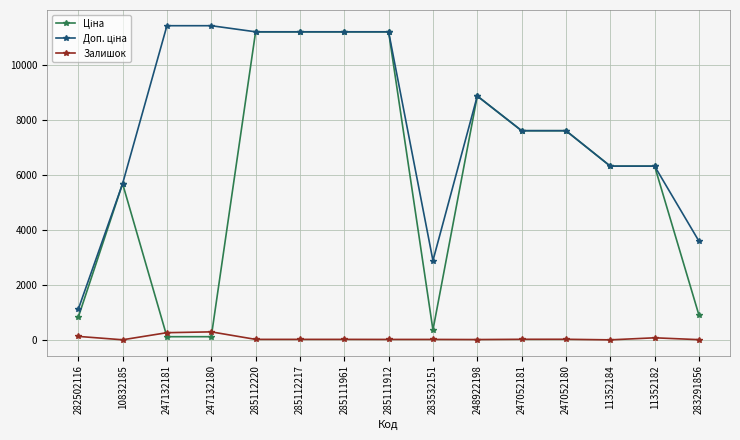

How many interior local valleys does the Доп. ціна series have?

1